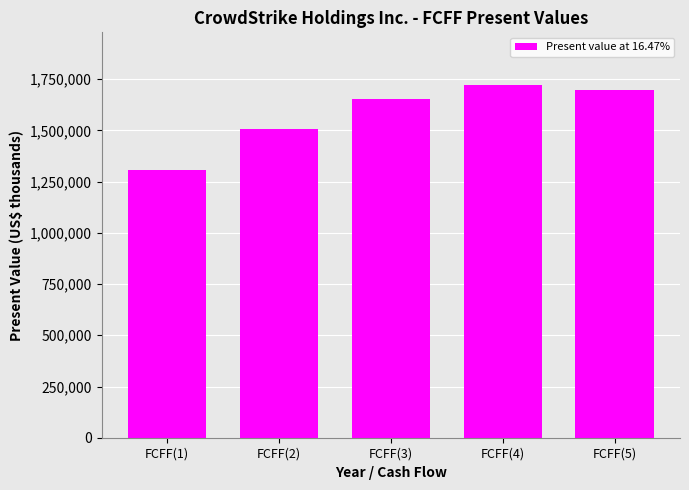

What is the value of the 2nd bar from the left?

1505900